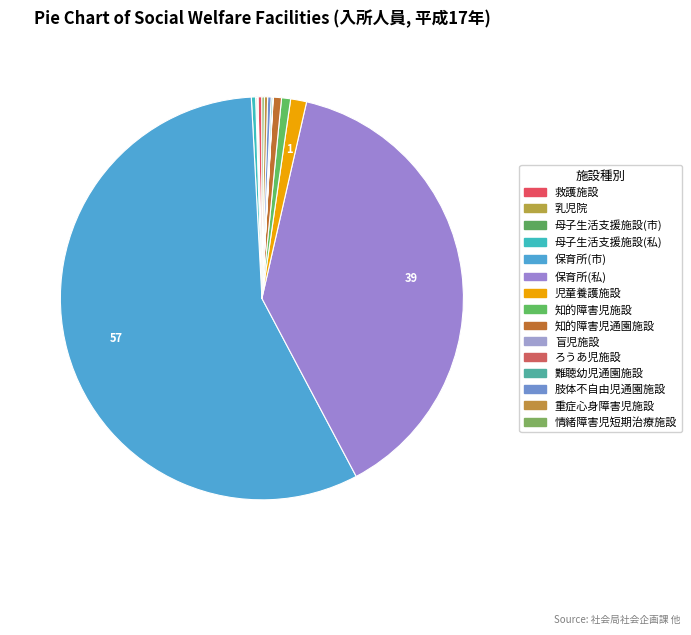

To the nearest percent, what is the average slice percentage?

7%